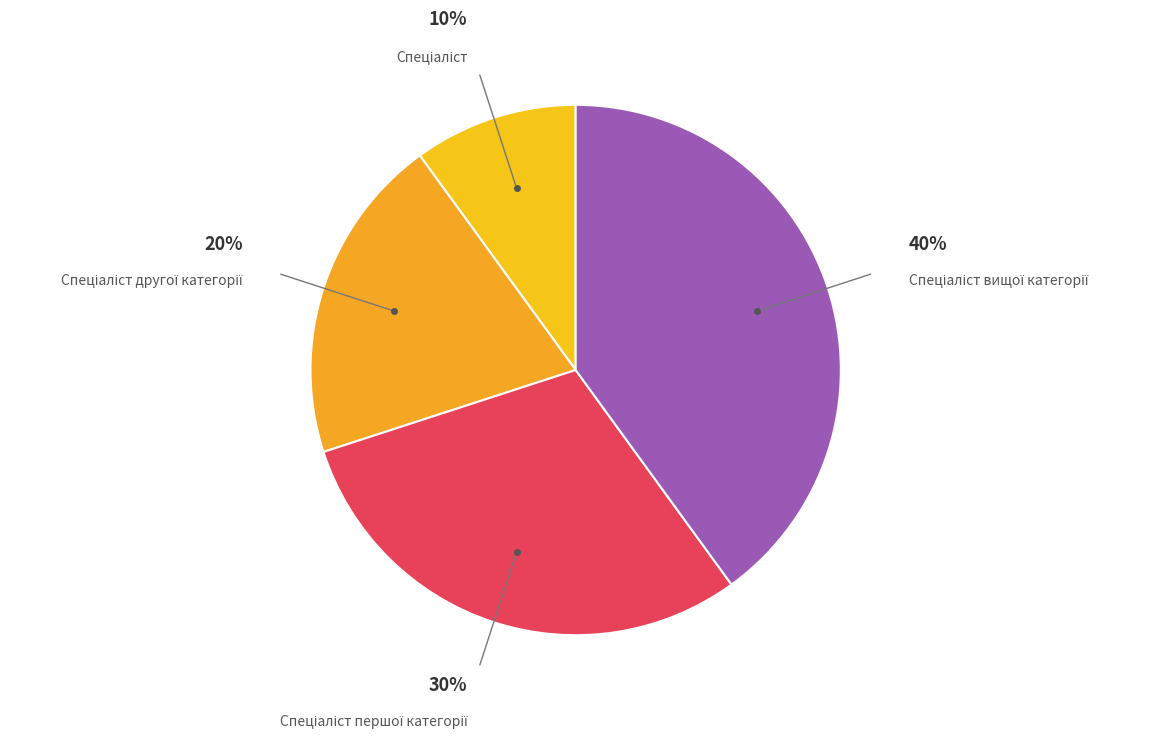

Is there any slice that represents more than half of the pie?

No